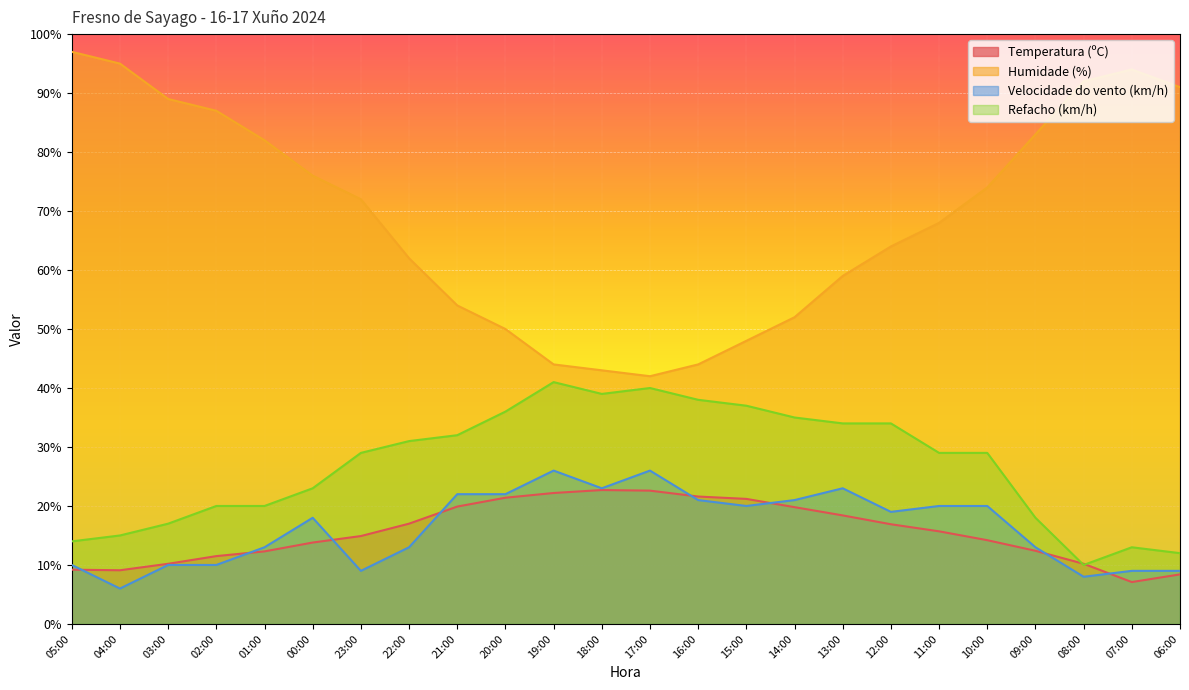

What is the difference between the Refacho (km/h) values at 10:00 and 21:00?

3.0